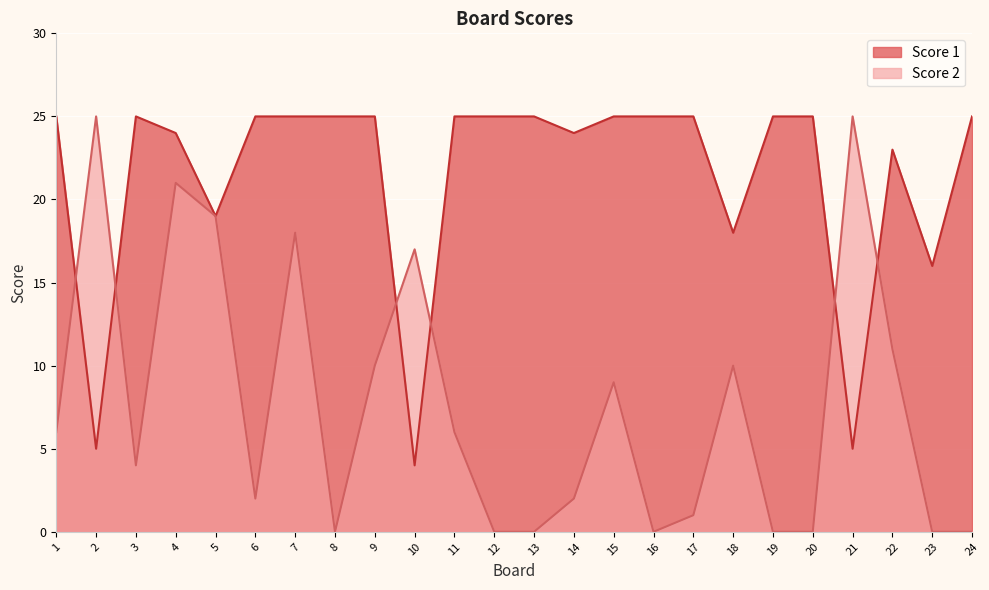

Is the value of Score 2 at 23 greater than the value of Score 1 at 16?

No